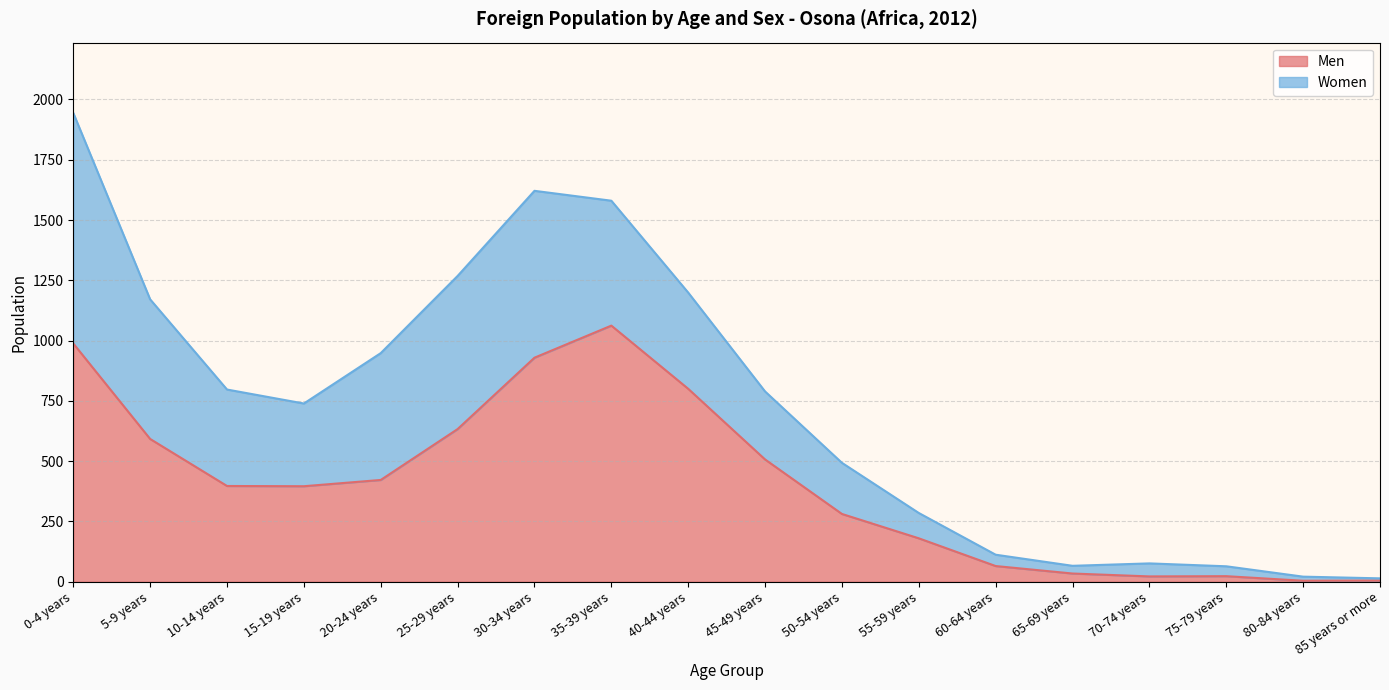

How many lines are shown in the chart?

2